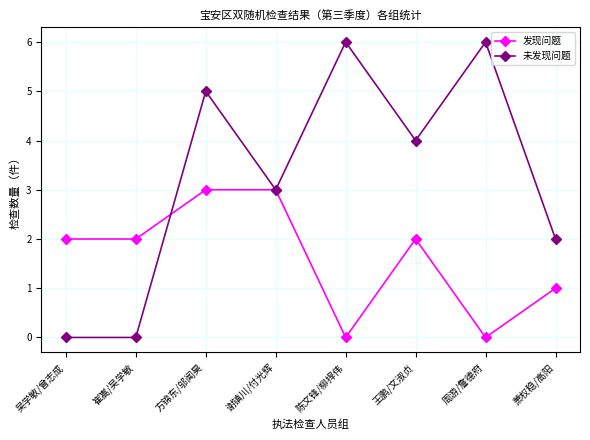

What is the difference between the highest and lowest values at 吴学敏/曾志成?

2